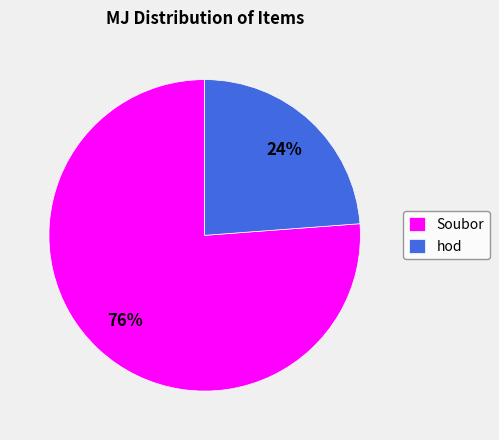

Does hod represent more than half of the total?

No